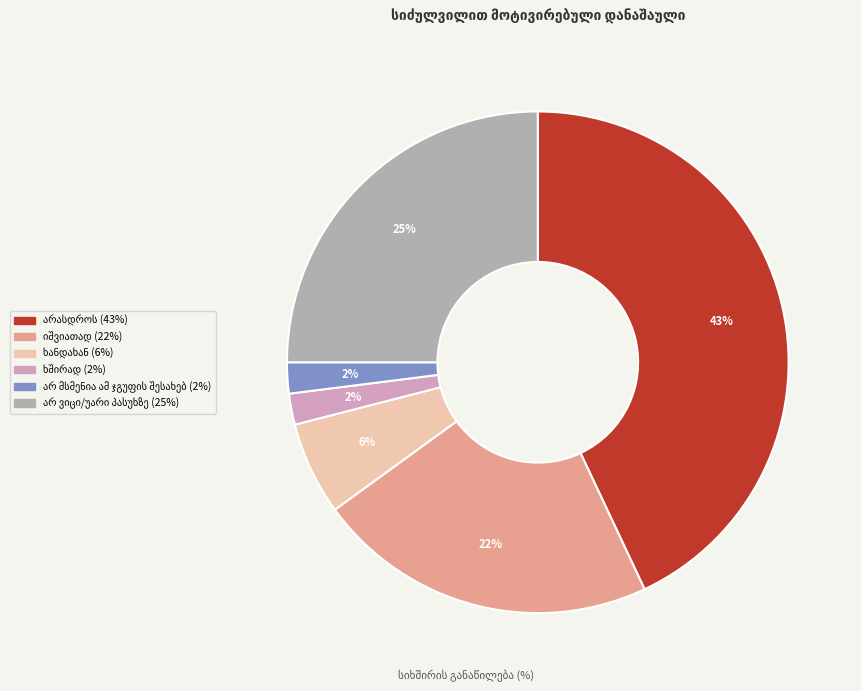

To the nearest percent, what is the average slice percentage?

17%